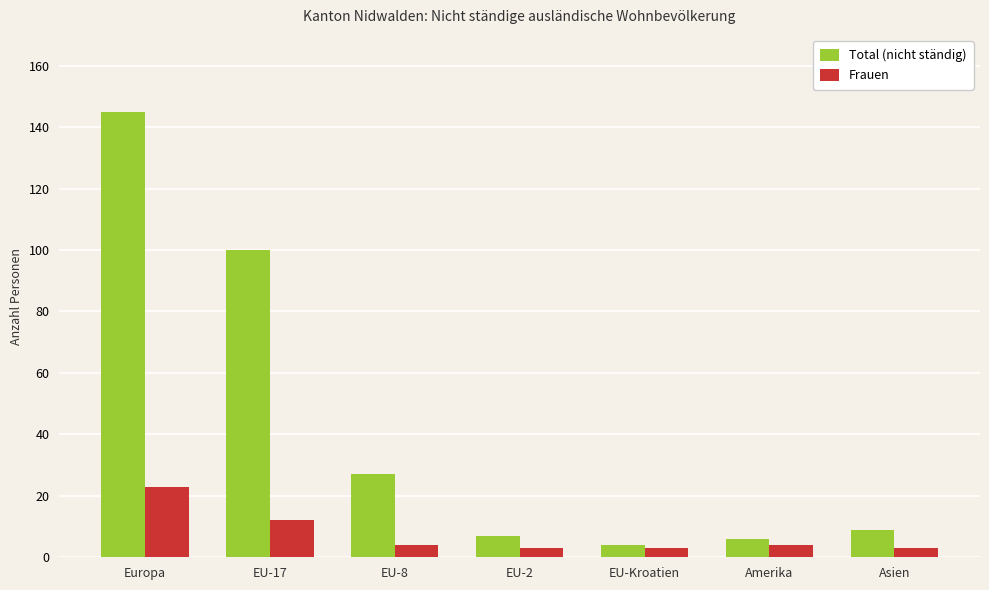

Which category has the highest value in the Total (nicht ständig) series?

Europa